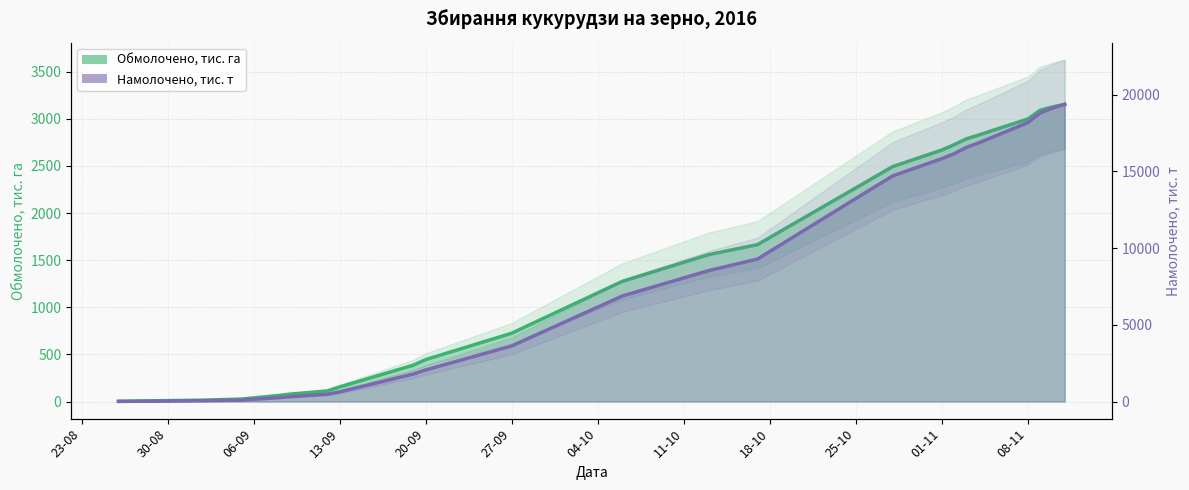

What is the average value of the Намолочено, тис. т _line series?

8621.3